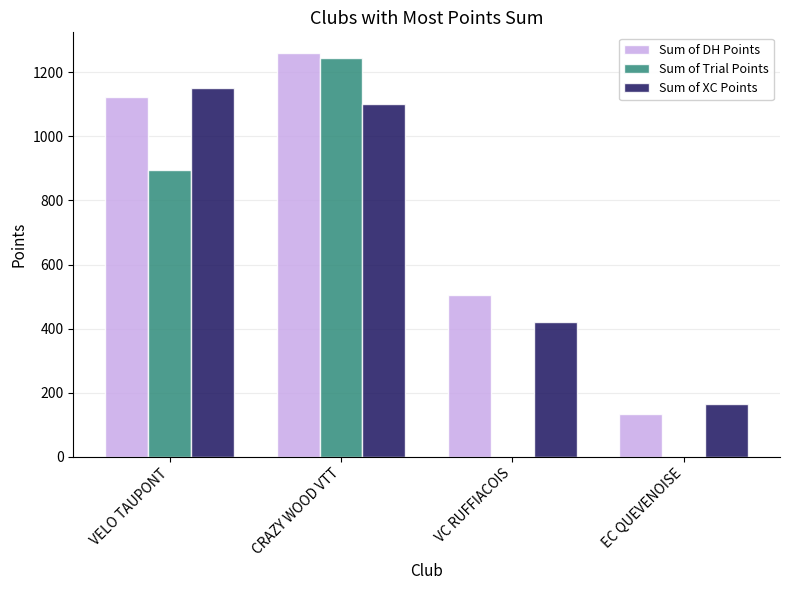

What are all the series names shown in the legend?

Sum of DH Points, Sum of Trial Points, Sum of XC Points